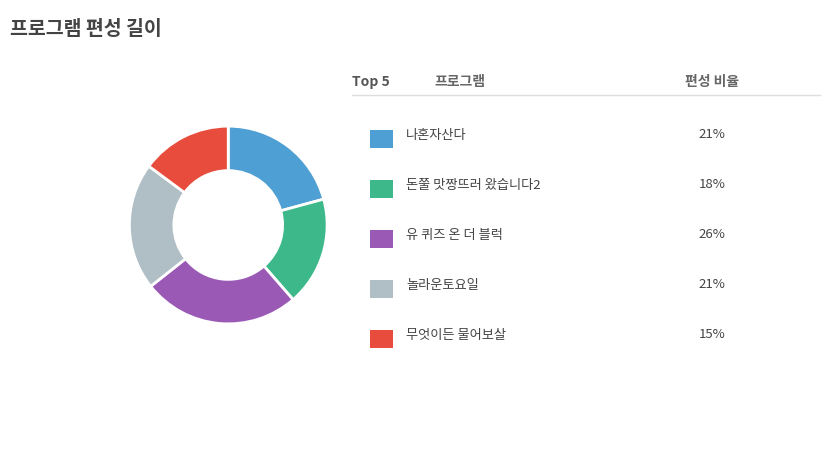

Is there a majority slice in this chart?

No